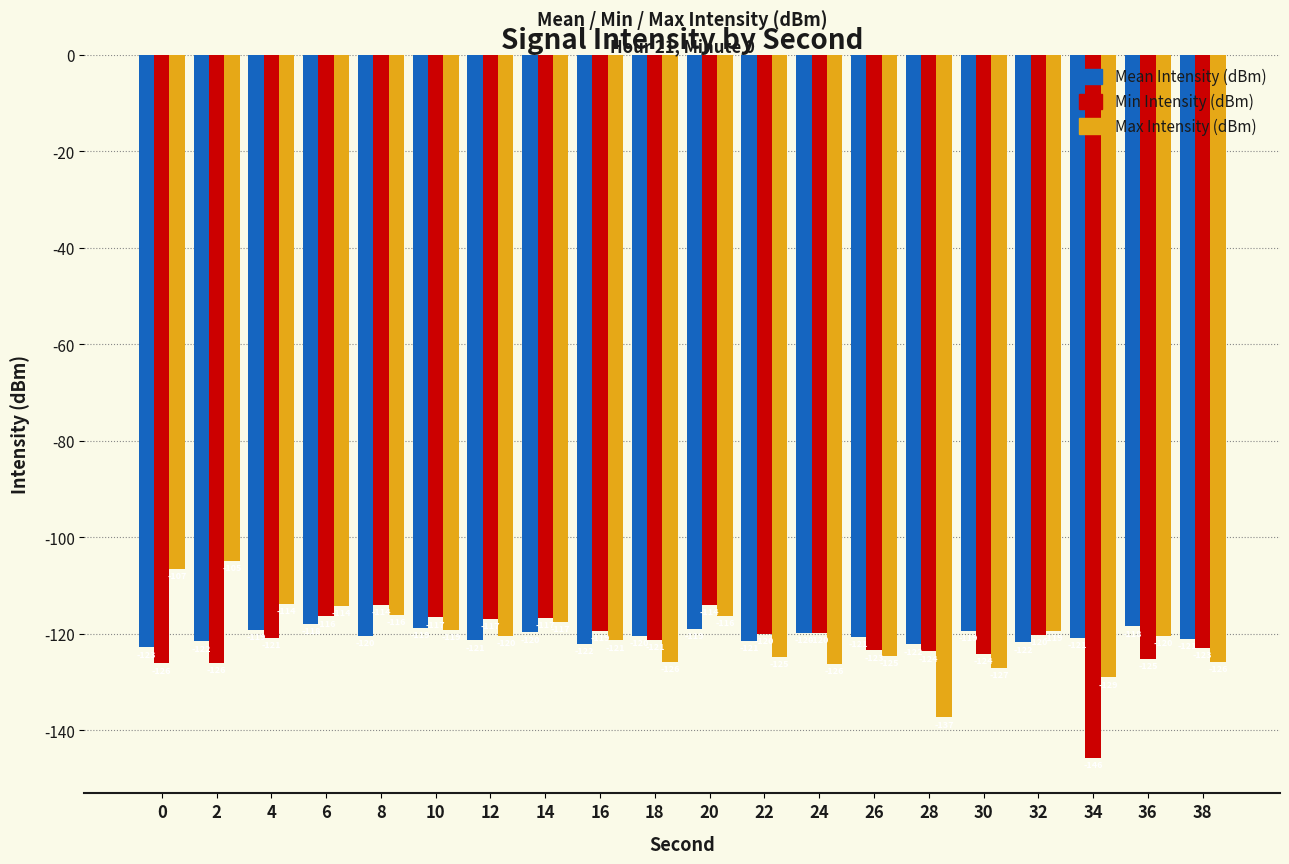

Rank the series by their maximum value, from lowest to highest.

Mean Intensity (dBm), Min Intensity (dBm), Max Intensity (dBm)